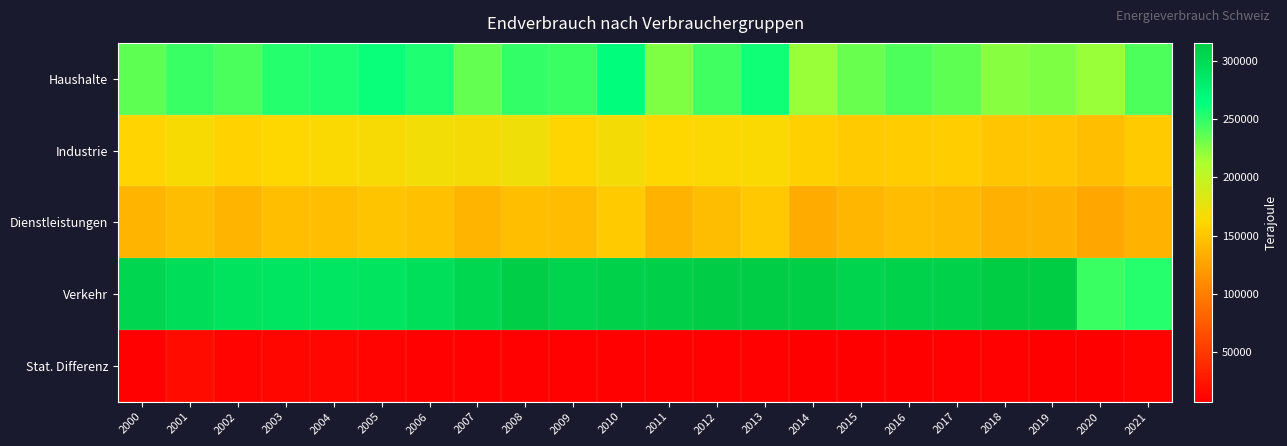

Reading left to right, list all the values displayed in this chart.

Haushalte: 2000=236320	2001=247290	2002=241890	2003=253550	2004=255580	2005=261210	2006=254920	2007=234340	2008=248870	2009=246690	2010=265980	2011=226280	2012=244730	2013=259450	2014=219060	2015=232830	2016=241150	2017=236480	2018=223710	2019=226540	2020=219110	2021=241160
Industrie: 2000=160000	2001=165500	2002=158070	2003=161810	2004=164280	2005=166200	2006=169830	2007=167870	2008=170630	2009=160570	2010=168190	2011=161710	2012=163370	2013=164290	2014=156770	2015=154150	2016=154620	2017=155500	2018=150150	2019=149750	2020=145090	2021=153430
Dienstleistungen: 2000=137720	2001=144440	2002=139250	2003=145360	2004=144770	2005=149280	2006=146200	2007=137940	2008=145130	2009=143330	2010=152800	2011=136450	2012=144540	2013=151390	2014=132030	2015=139470	2016=143480	2017=141460	2018=135270	2019=135910	2020=128850	2021=137190
Verkehr: 2000=304120	2001=296840	2002=291990	2003=289440	2004=288180	2005=290470	2006=295410	2007=303420	2008=312970	2009=307190	2010=309240	2011=310460	2012=313890	2013=313540	2014=312560	2015=306200	2016=308800	2017=309000	2018=315150	2019=315520	2020=246470	2021=252640
Stat. Differenz: 2000=9190	2001=16130	2002=11600	2003=12860	2004=13270	2005=11480	2006=9860	2007=9430	2008=9400	2009=9290	2010=8950	2011=9440	2012=9290	2013=9210	2014=7570	2015=8060	2016=8380	2017=9810	2018=8970	2019=8510	2020=8380	2021=10300